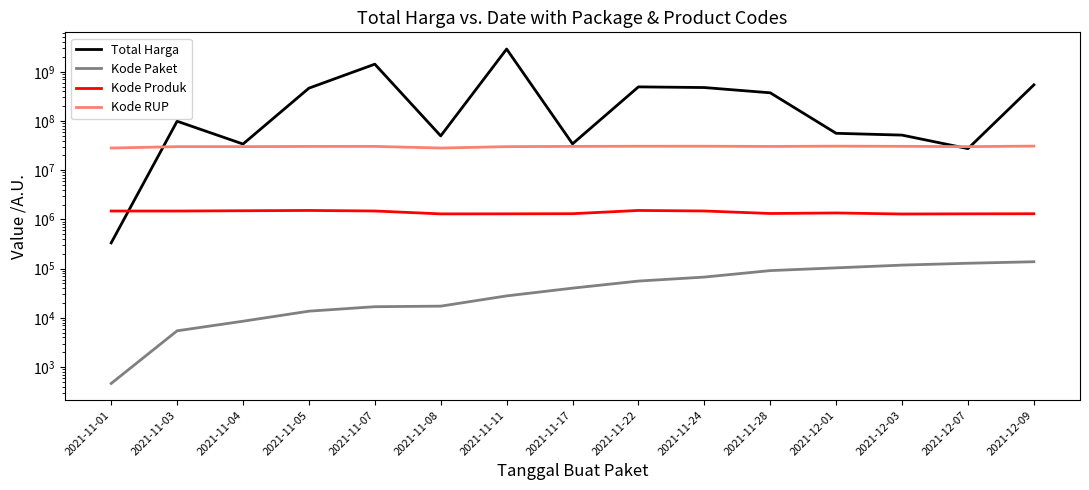

The Kode RUP series shows 30852642 at 2021-12-09. True or false?

True